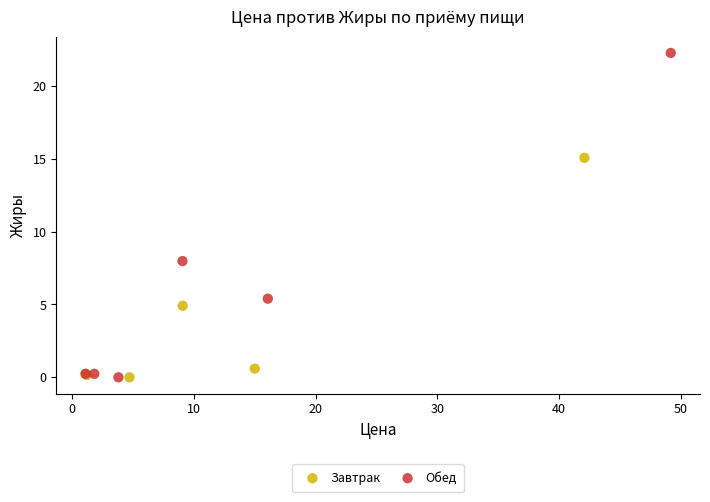

Which series contains the highest Y value?

Обед